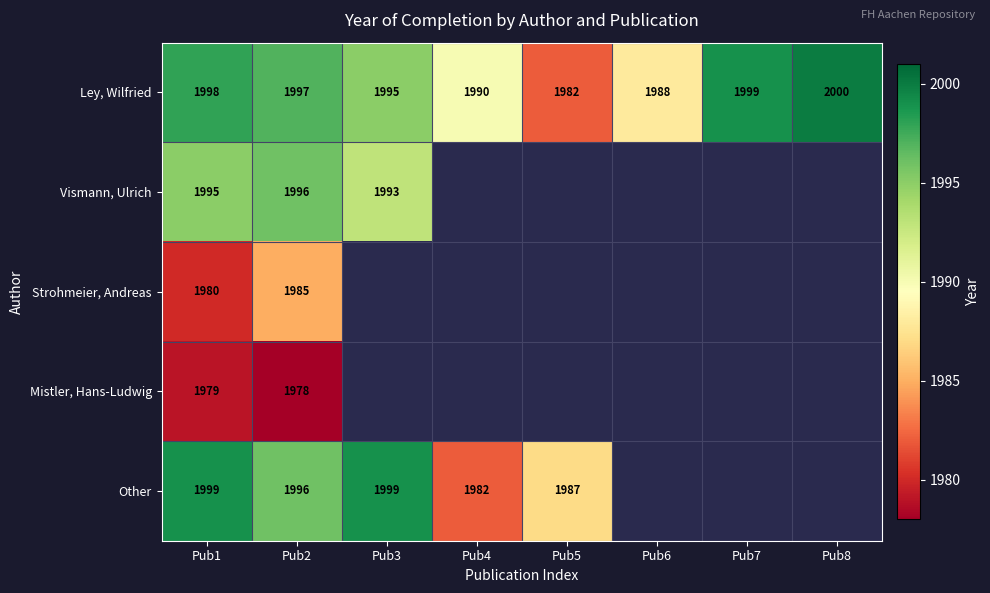

The Ley, Wilfried series shows 3296 at Pub1. True or false?

False